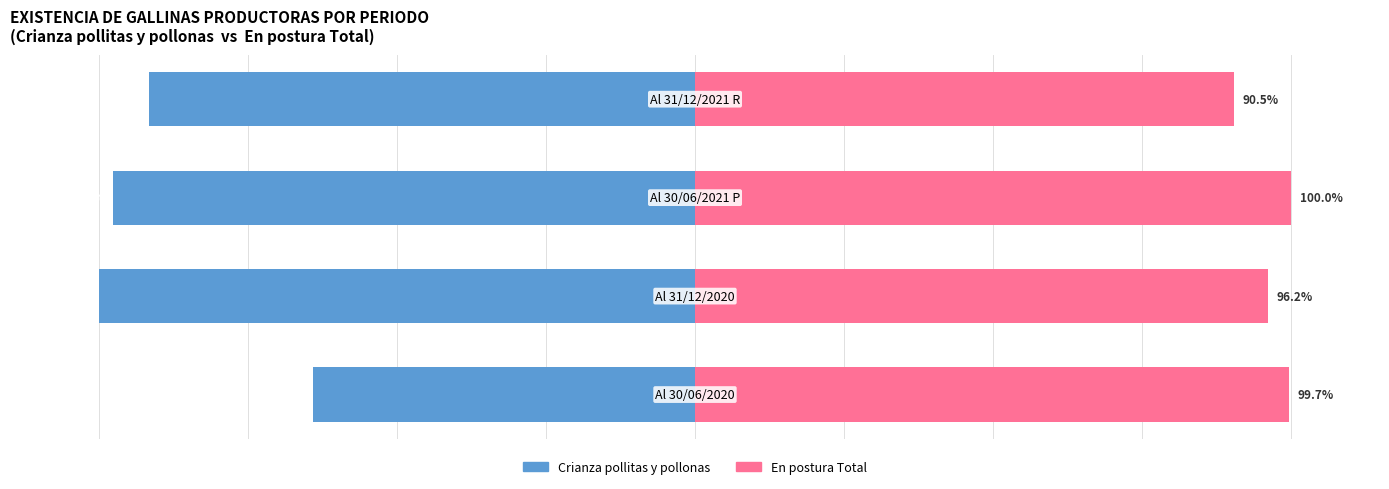

Which series changed the most between 1 and 3?

Crianza pollitas y pollonas